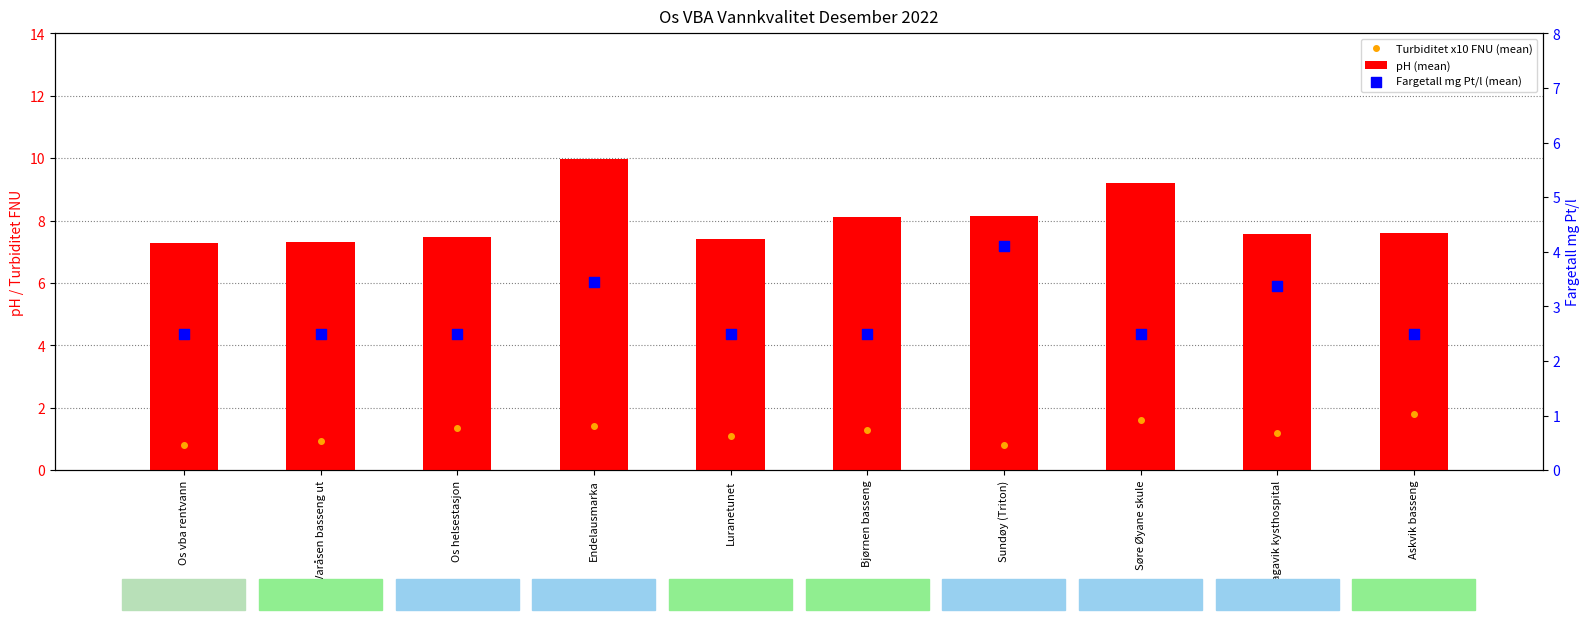

At how many categories does at least one series exceed 3?

10